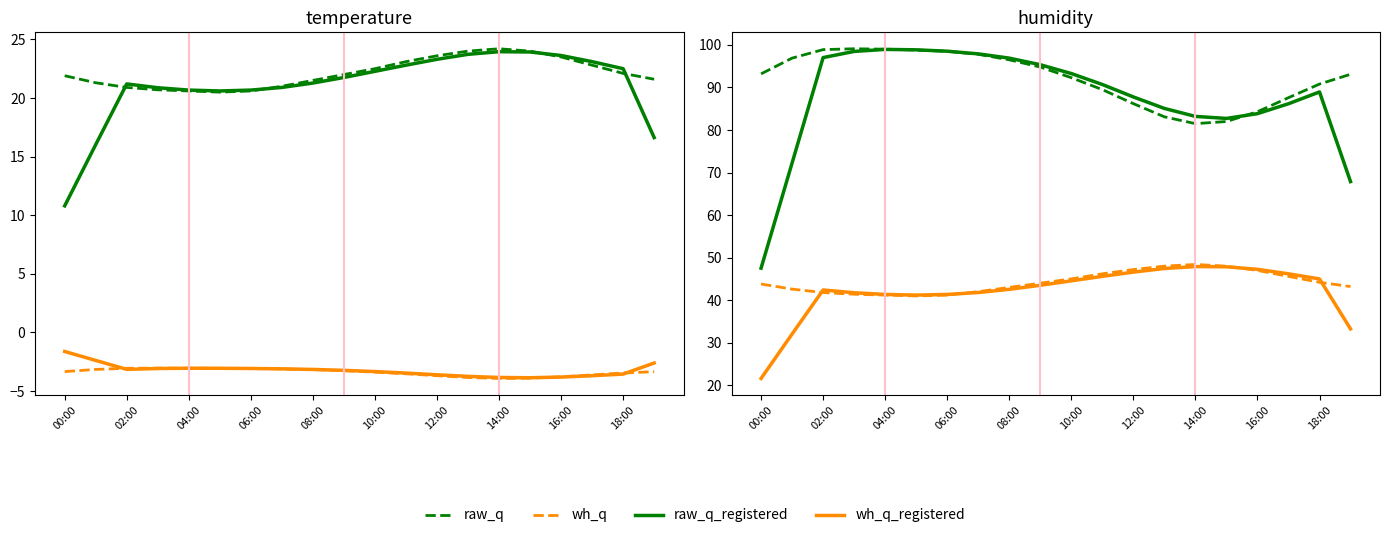

What value does the humidity_registered series have at 11?

90.7